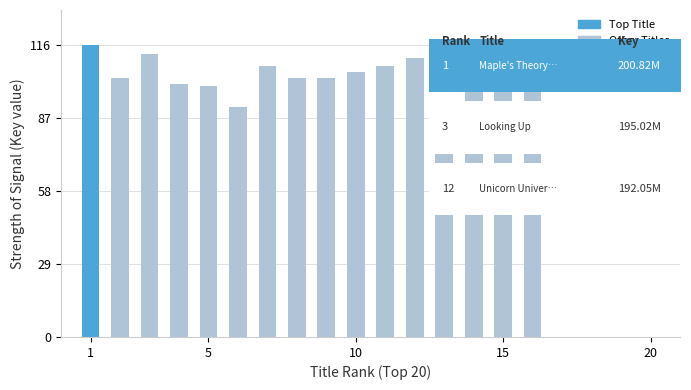

What is the maximum value shown in the chart?

116.0